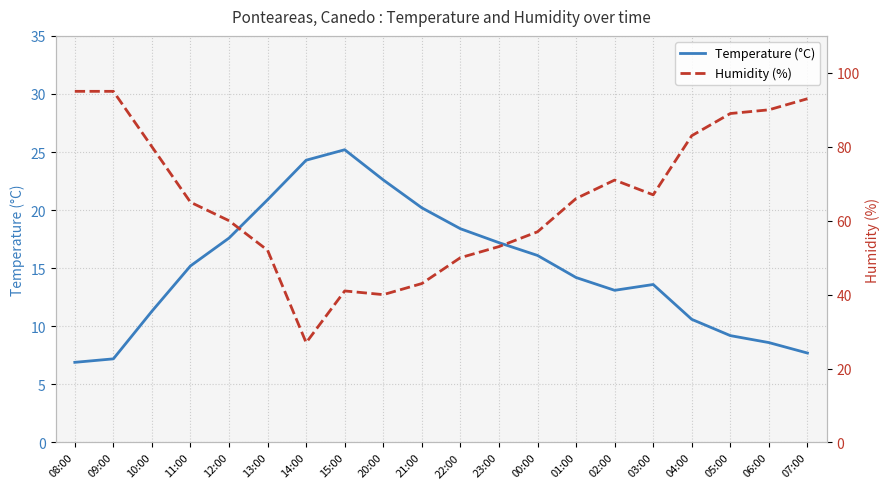

What is the label of the 10th point from the left?

21:00